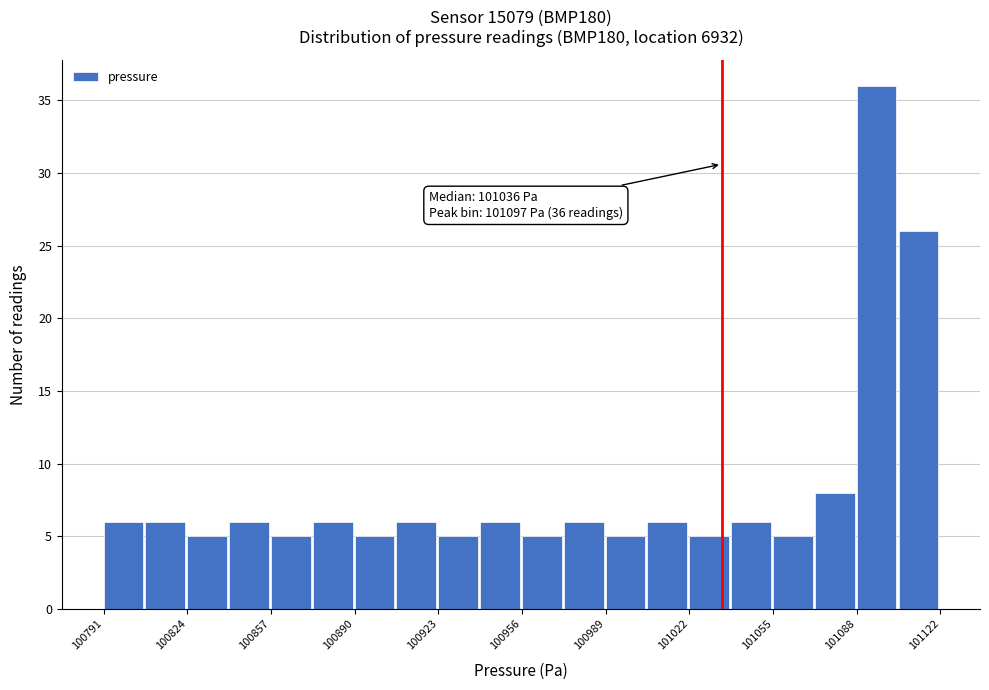

Read against the x-axis, roughly where is the centre of the tallest bar?

101095